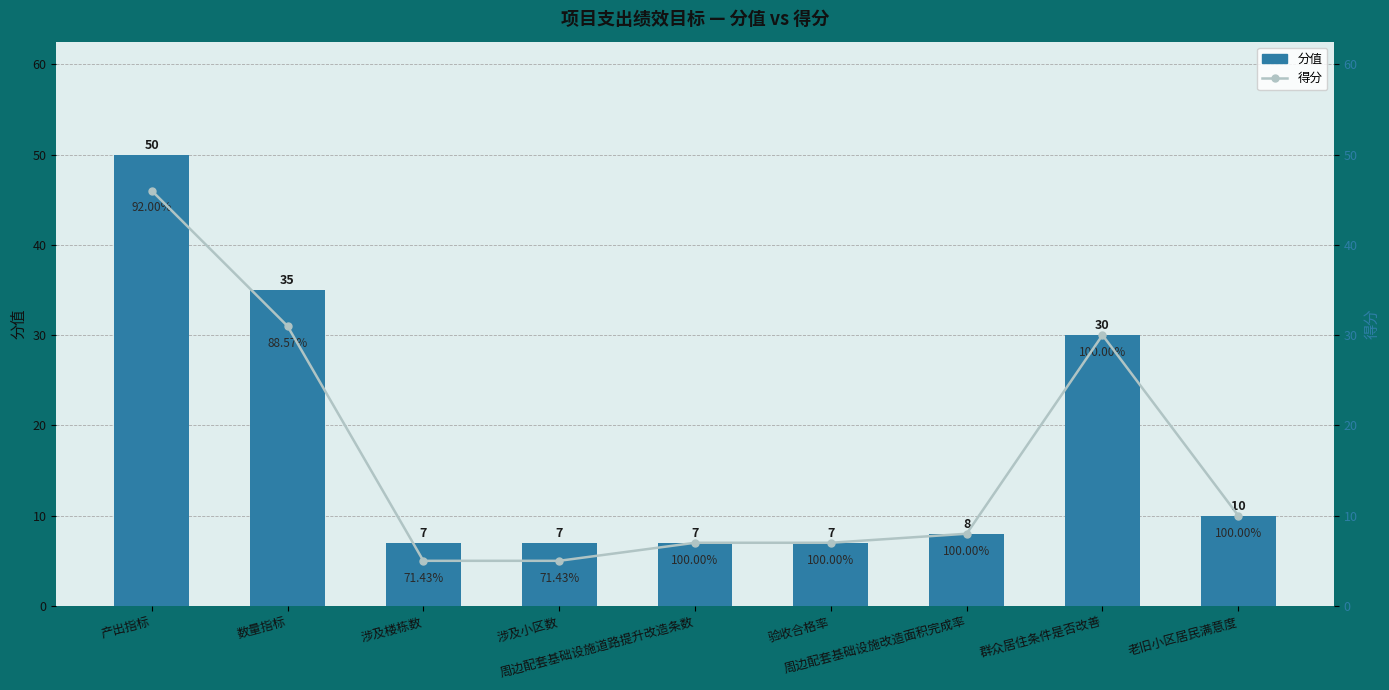

What is the label of the 1st bar from the right?

老旧小区居民满意度